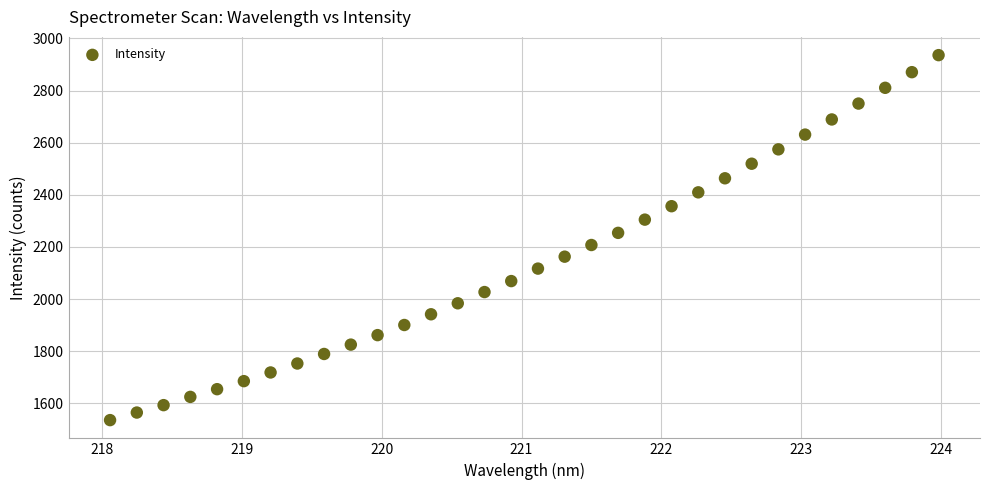

What is the range of X values (max minus min)?

5.9